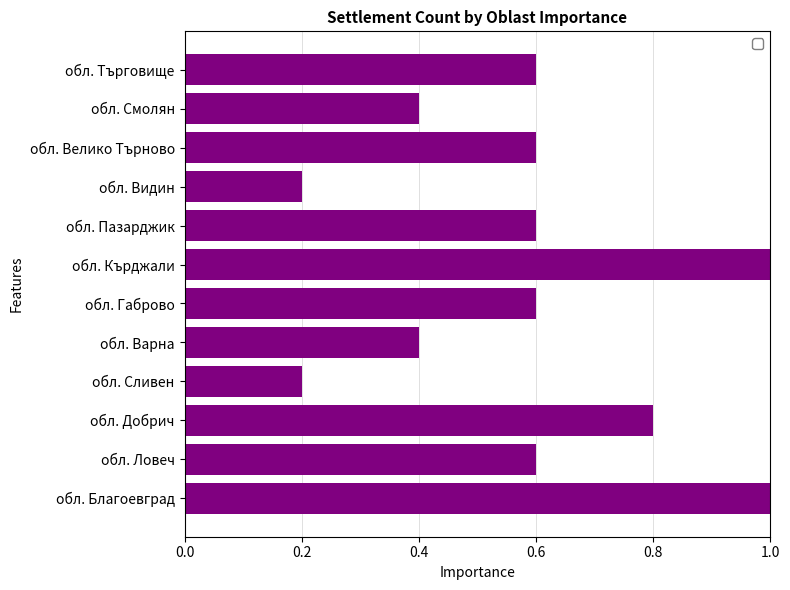

The chart shows a value of 0.4 at обл. Смолян. True or false?

True